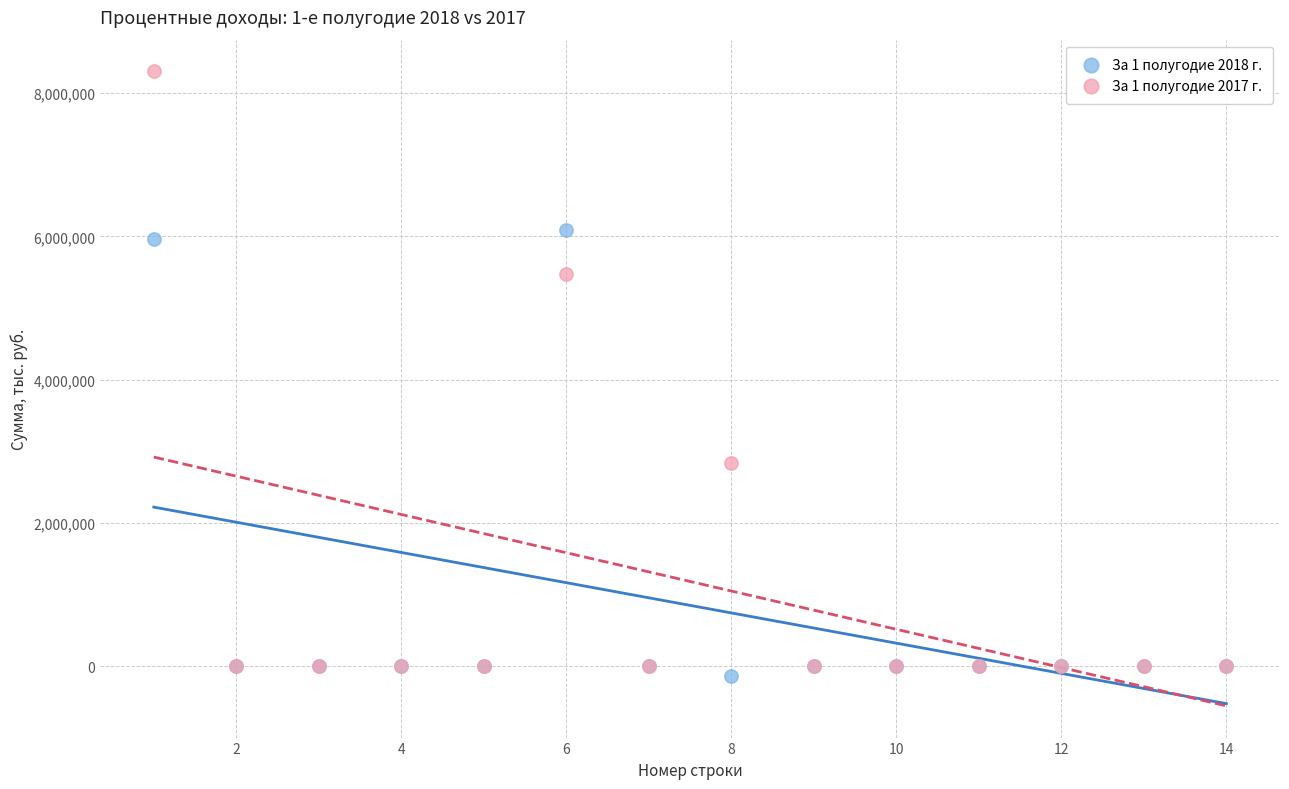

Which series reaches the minimum Y coordinate?

За 1 полугодие 2018 г.